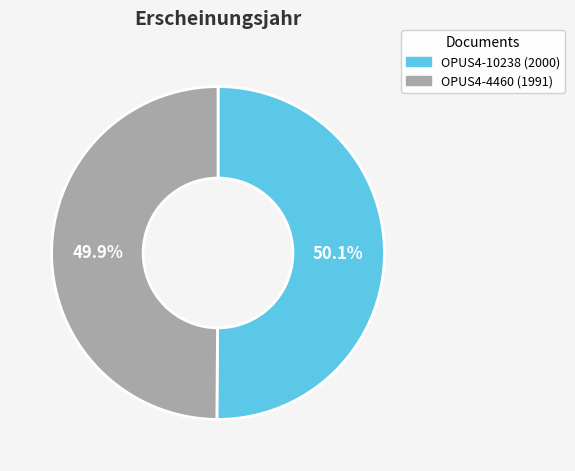

Is there any slice that represents more than half of the pie?

Yes